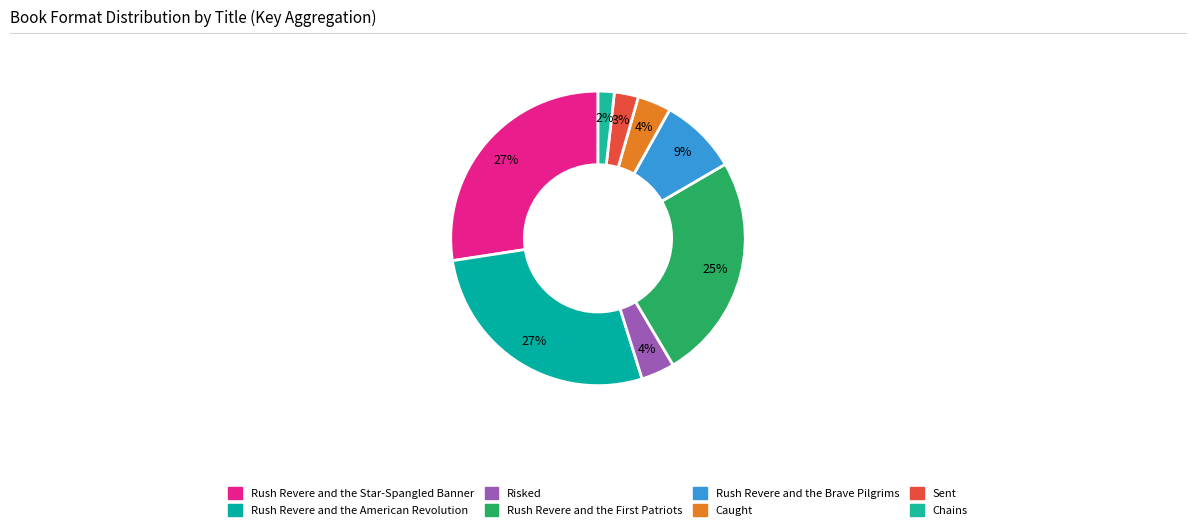

How many segments does this pie chart have?

8